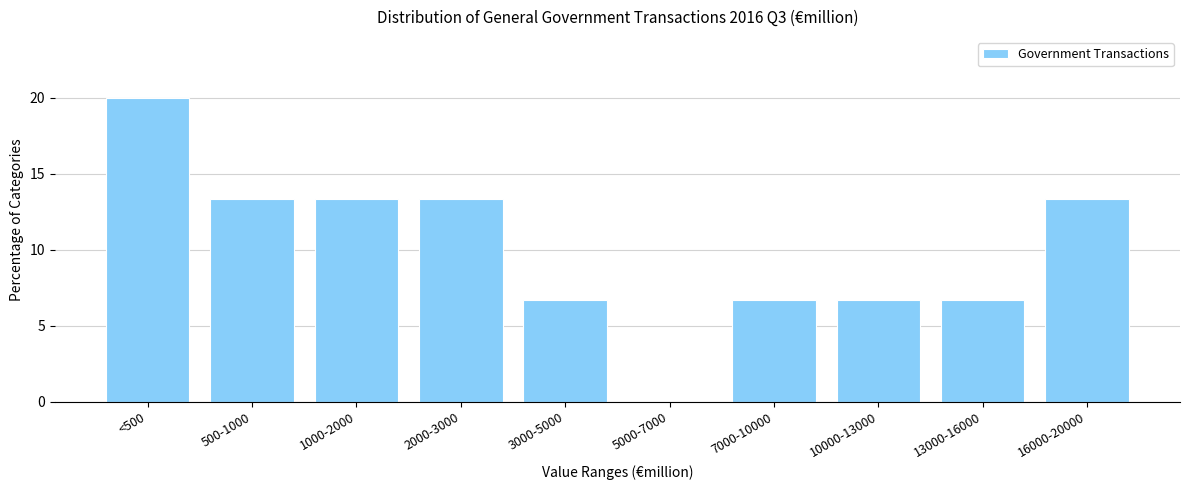

Reading left to right, what are all the values shown in this chart?

<500=20.0	500-1000=13.3	1000-2000=13.3	2000-3000=13.3	3000-5000=6.7	5000-7000=0.0	7000-10000=6.7	10000-13000=6.7	13000-16000=6.7	16000-20000=13.3